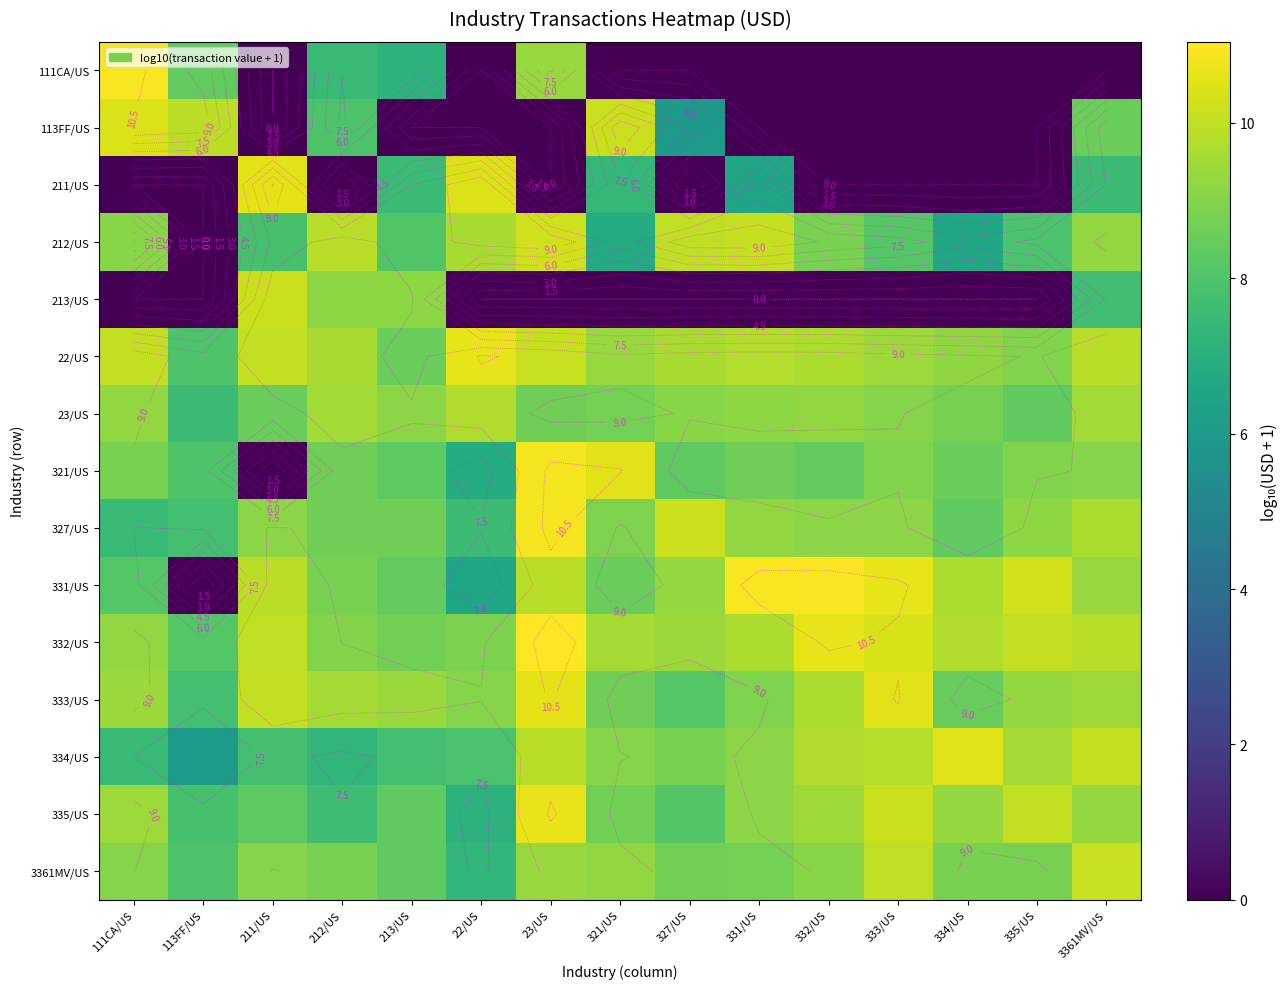

What is the sum of all 113FF/US values?

53.0